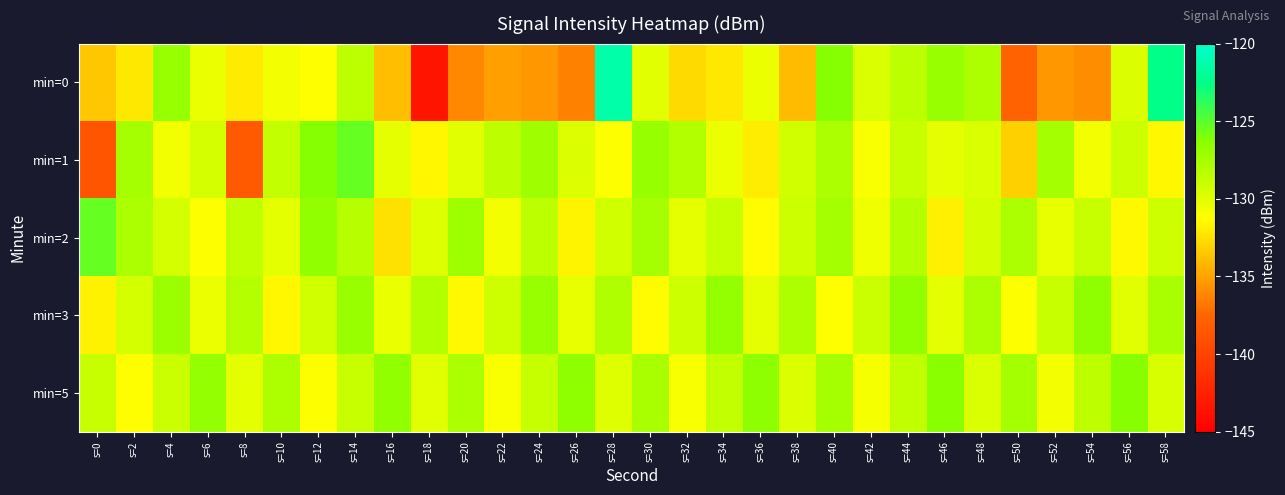

Which category has the lowest value across all series?

s=18